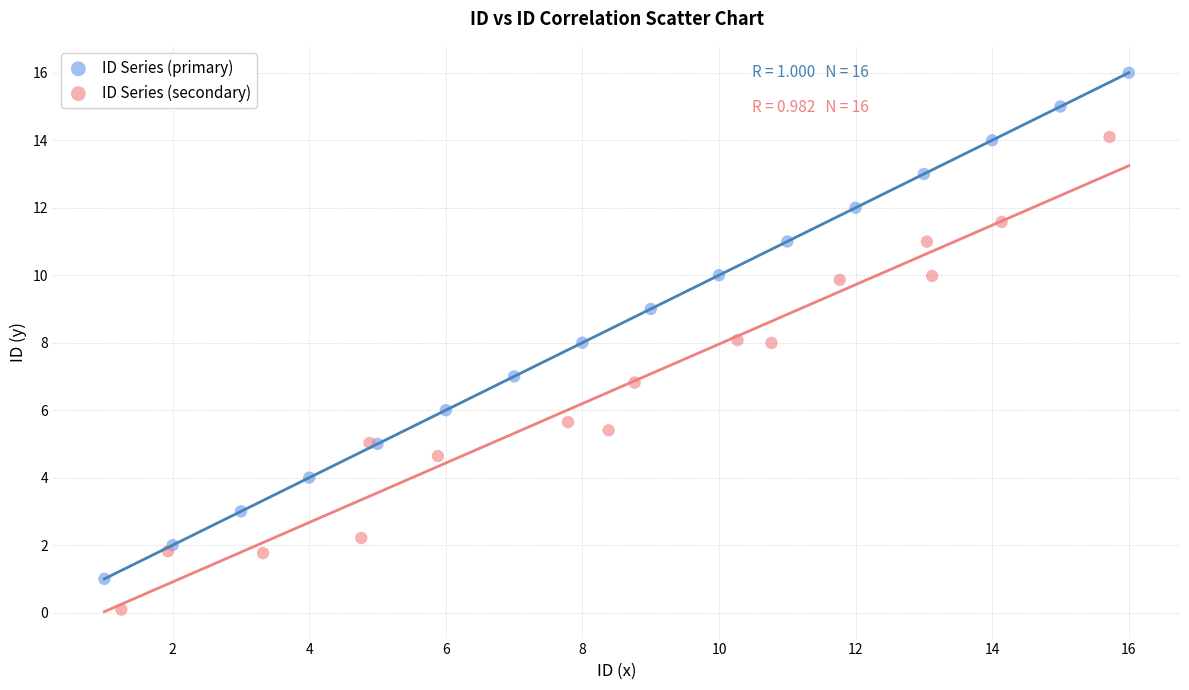

Which series reaches the minimum Y coordinate?

ID Series (secondary)